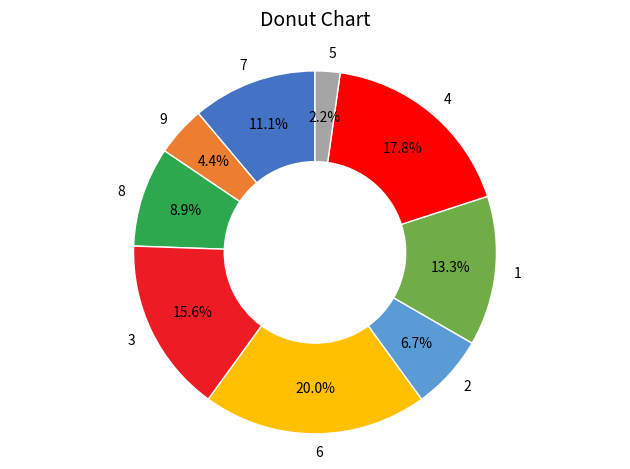

To the nearest percent, what is the difference between the largest and smallest slice percentages?

18%